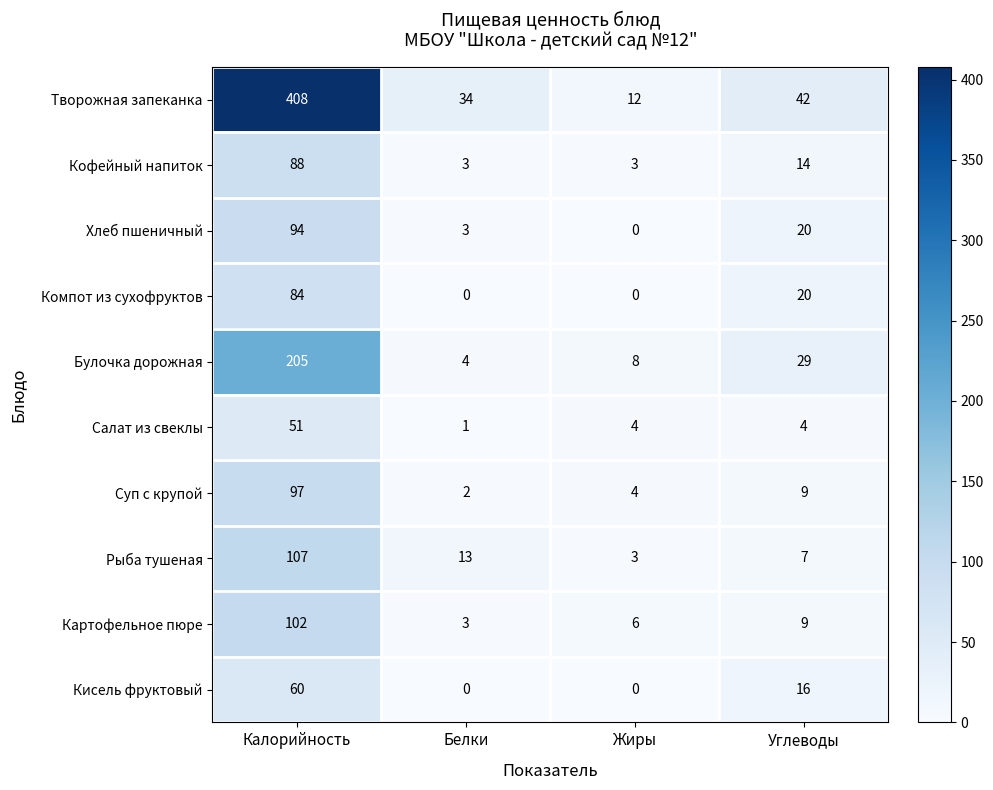

Rank the categories by Булочка дорожная value from lowest to highest.

Белки, Жиры, Углеводы, Калорийность